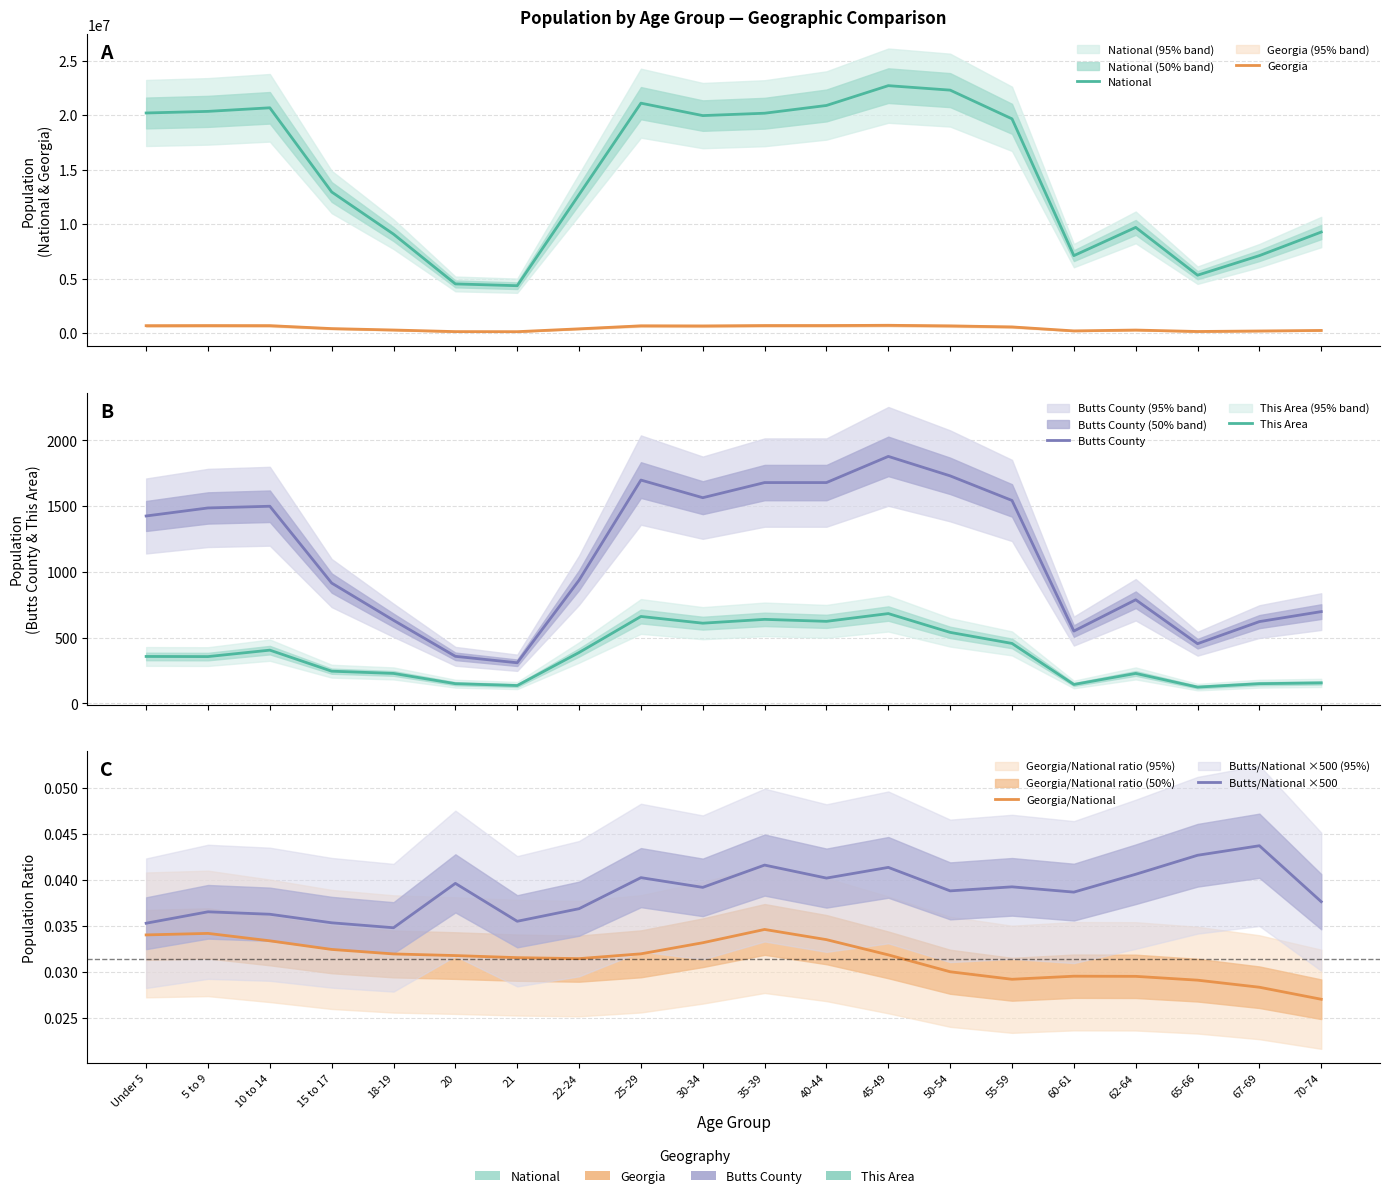

What is the difference between the maximum and minimum values in the Georgia series?

585410.0